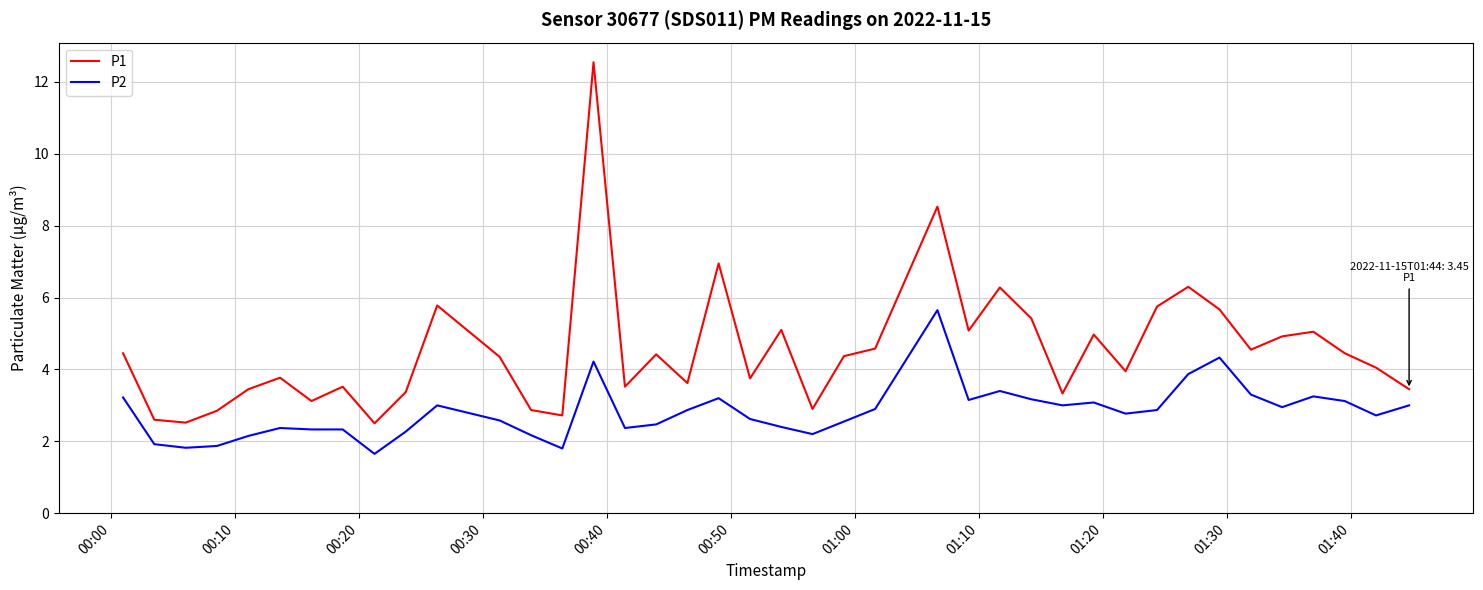

Rank the series by their maximum value, from lowest to highest.

P2, P1